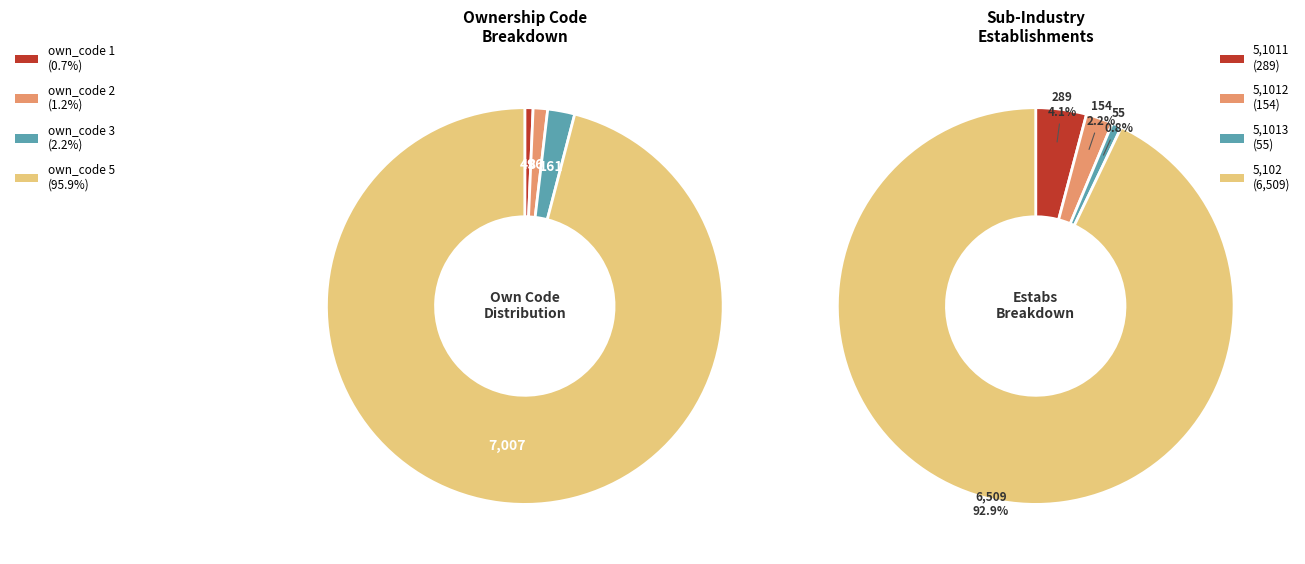

To the nearest percent, what percentage of the pie is own_code_1?

1%